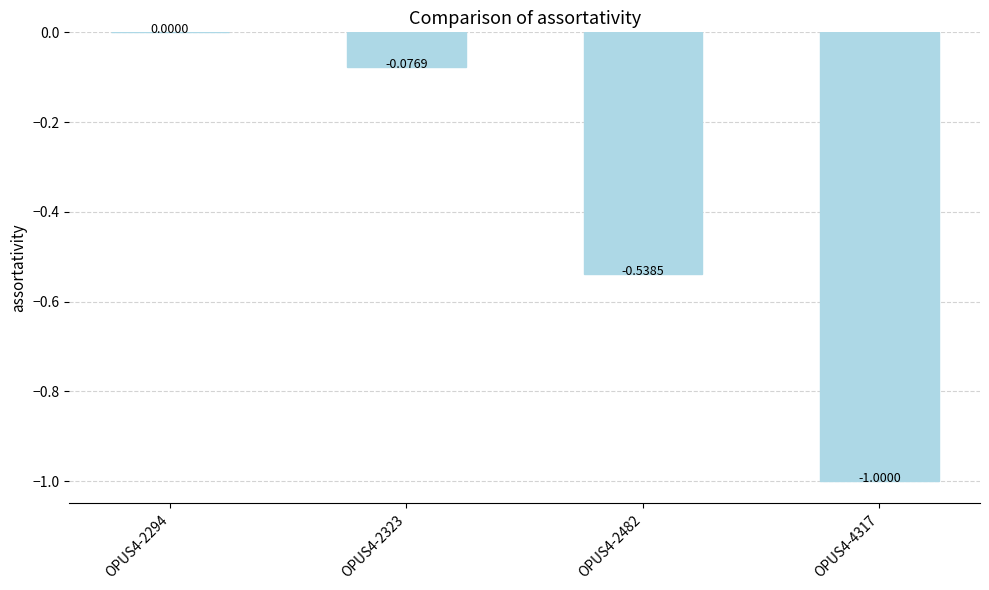

What is the sum of the values at OPUS4-2323 and OPUS4-4317?

-1.1